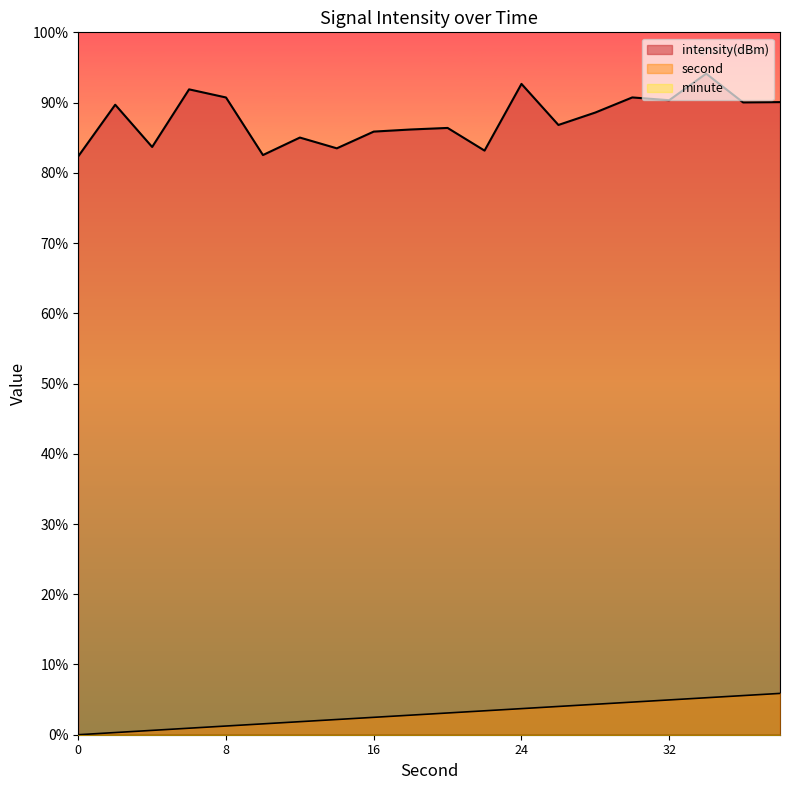

Between 16 and 22, which series saw the biggest shift?

intensity